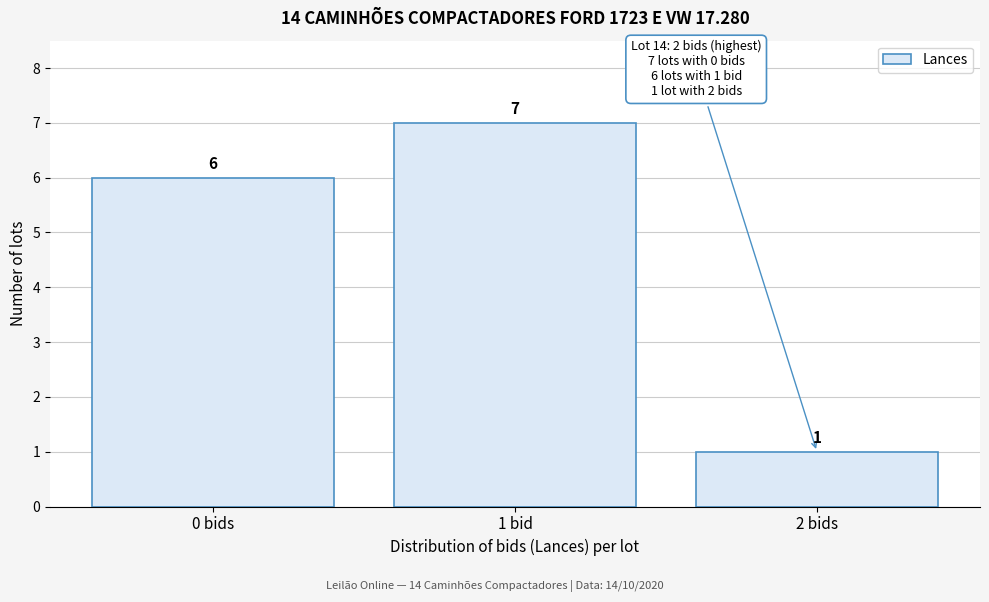

Reading right to left, extract all data points from this chart.

1	7	6